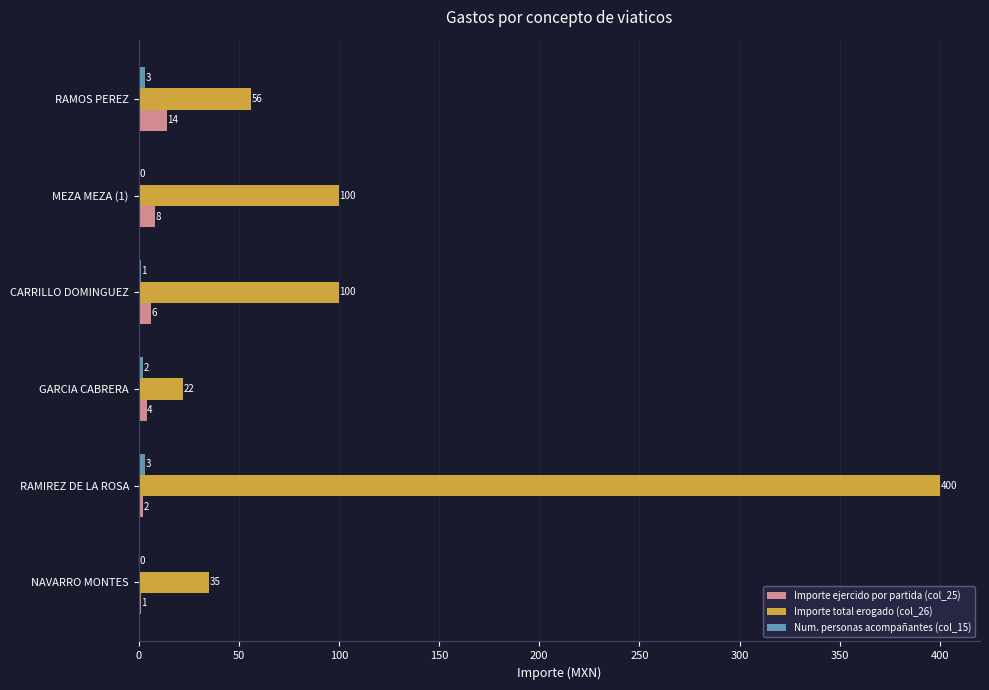

What is the sum of all Importe total erogado (col_26) values?

713